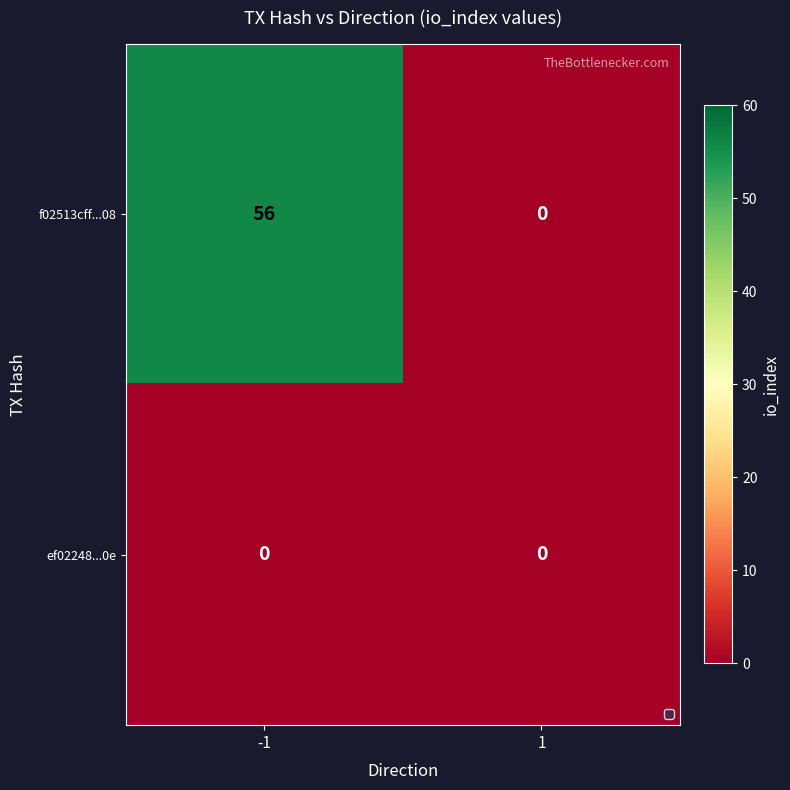

What is the average value of the f02513cff...08 series?

28